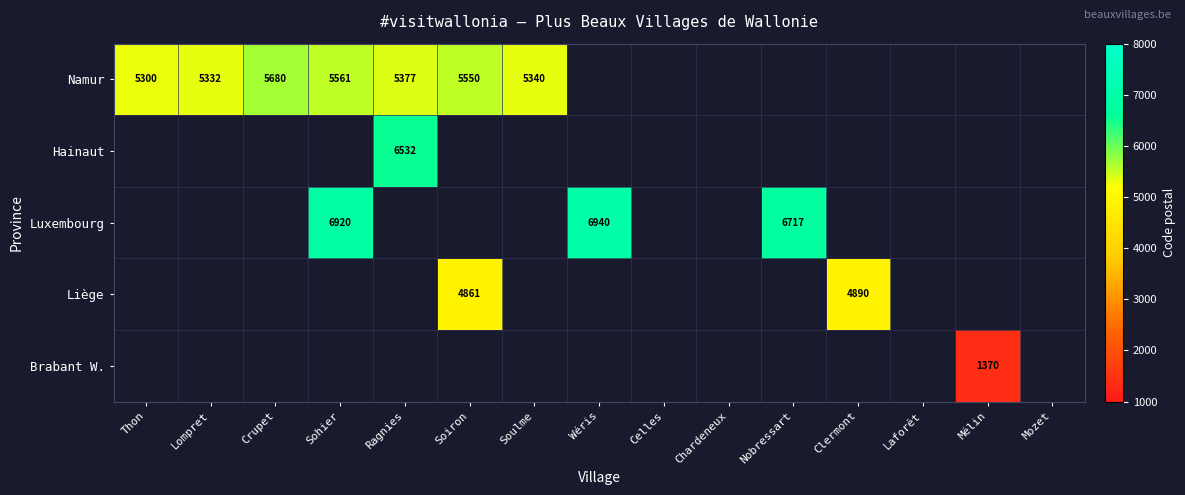

The value of Namur at Soulme is 5340. True or false?

True